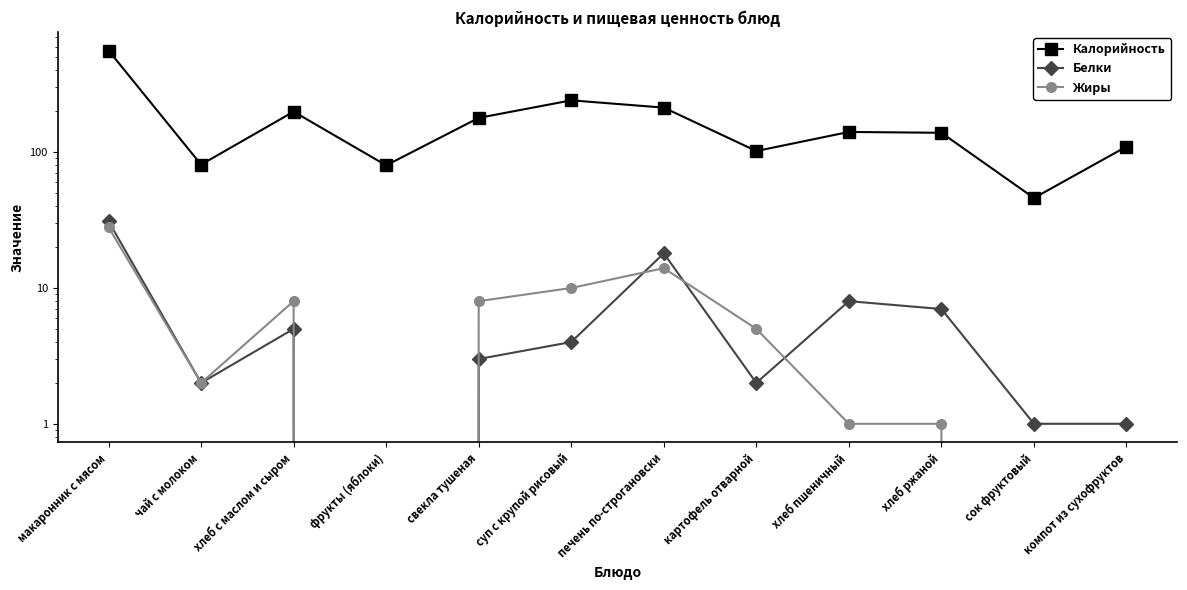

Which series has the largest total across all categories?

Калорийность